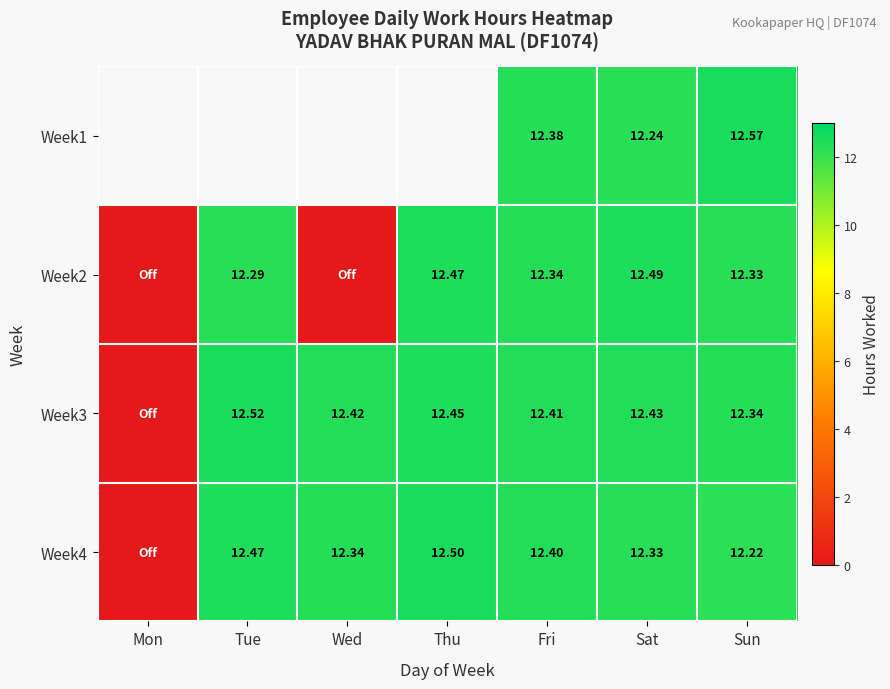

What is the difference between the Week2 values at Sat and Fri?

0.2